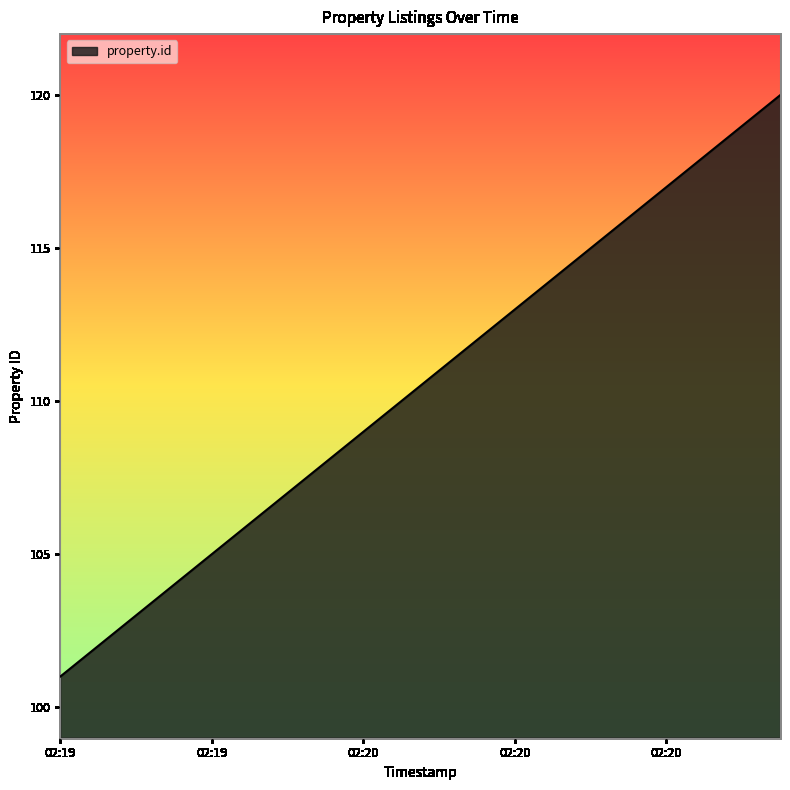

What is the maximum value shown in the chart?

120